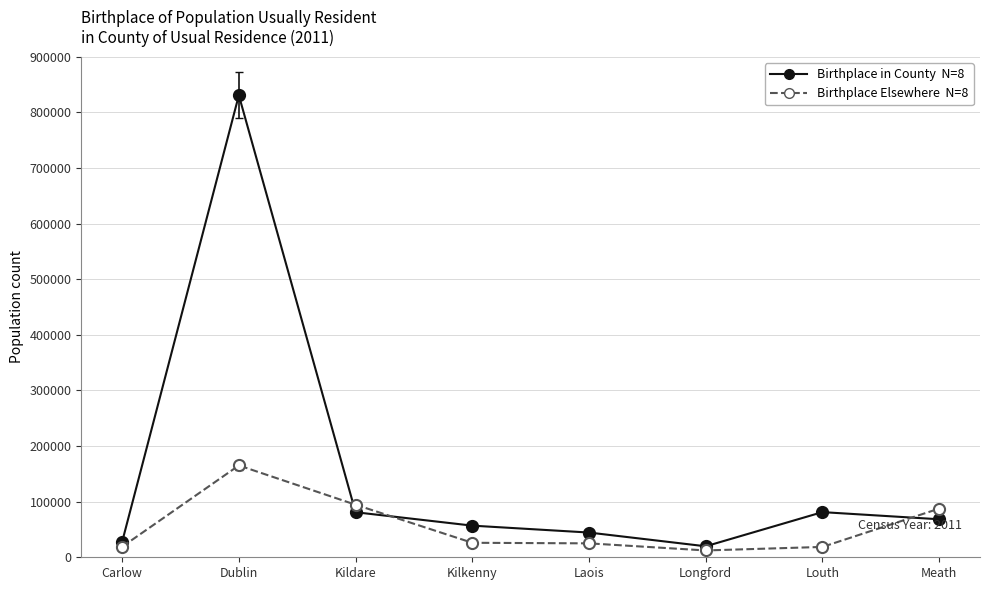

What is the spread (max minus min) of values at Kildare?

13514